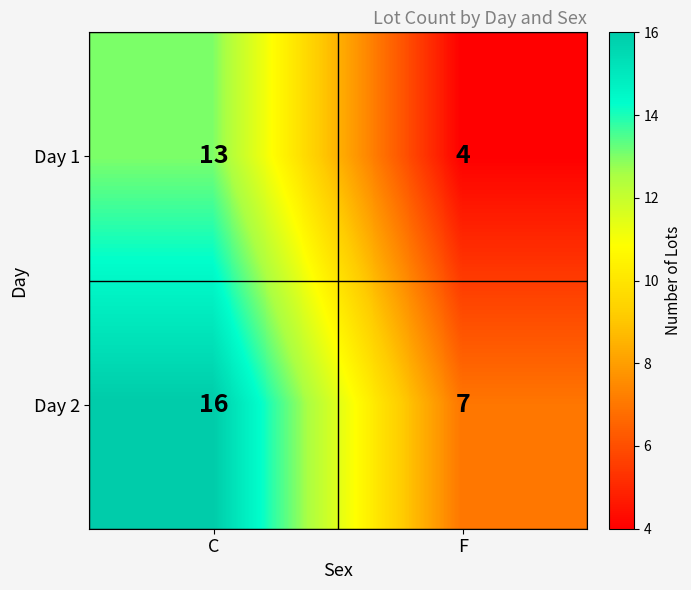

Which category has the highest value in the Day 1 series?

C